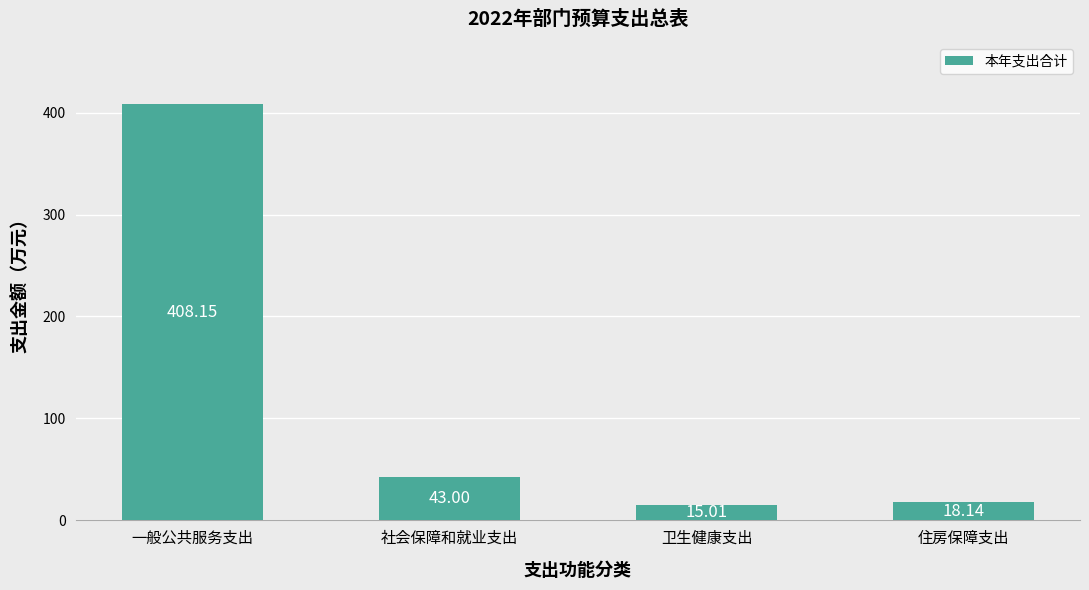

How many categories are shown in the chart?

4